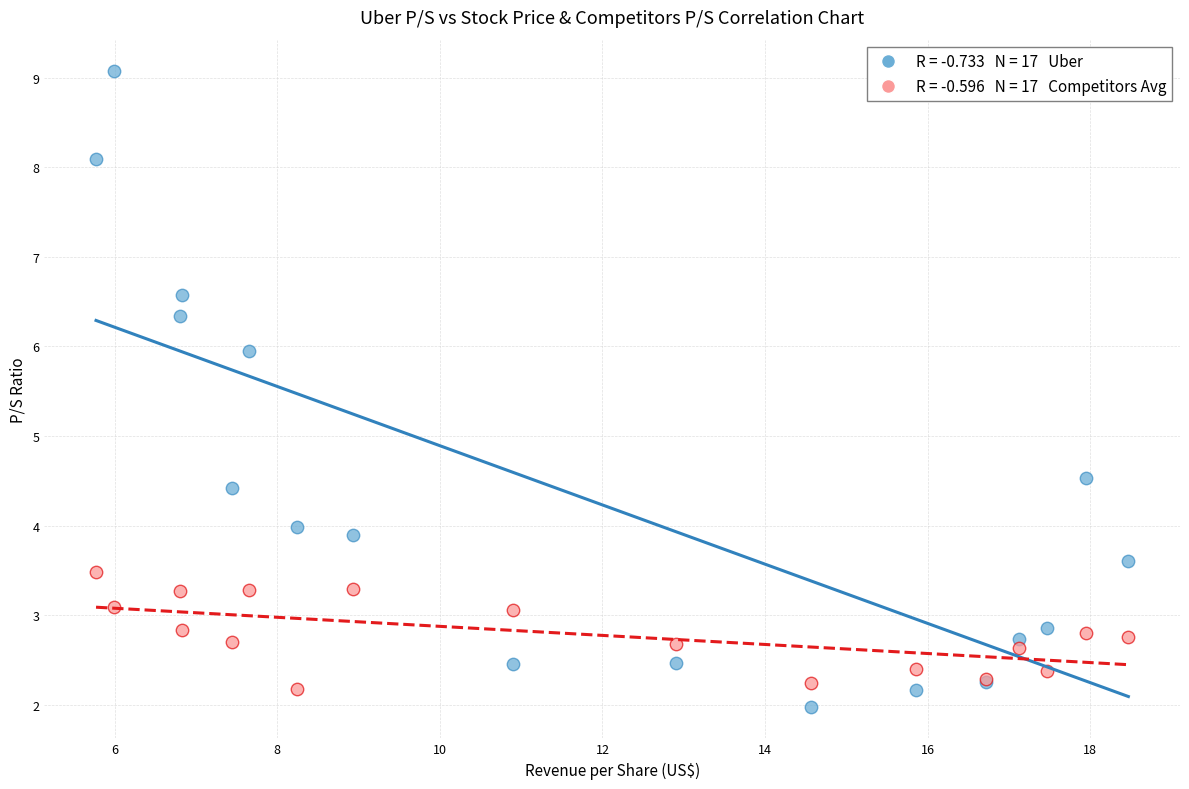

Across all series, what Y value is closest to 5?

4.5